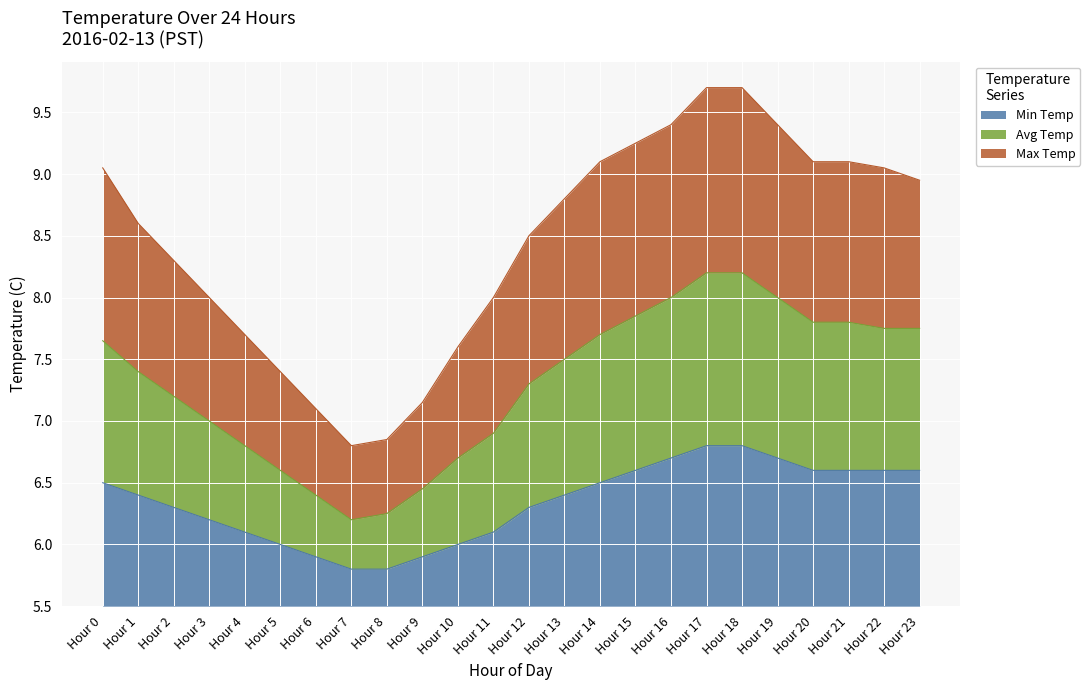

At which label does Avg Temp first exceed 3?

Hour 0